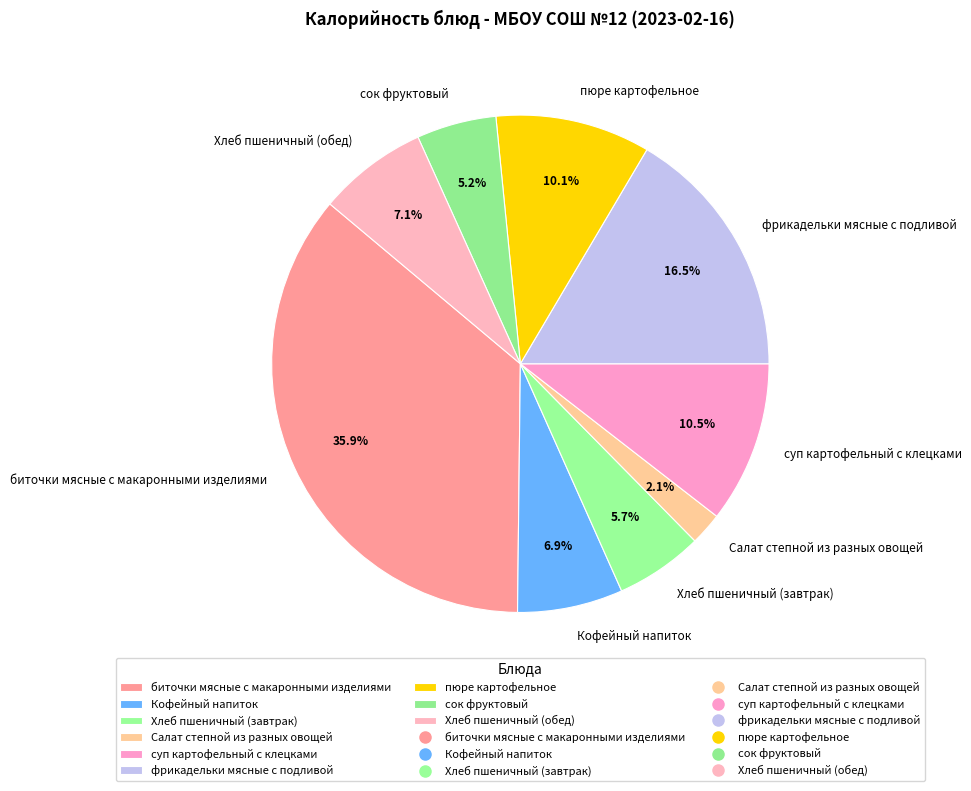

How many slices are in this pie chart?

9